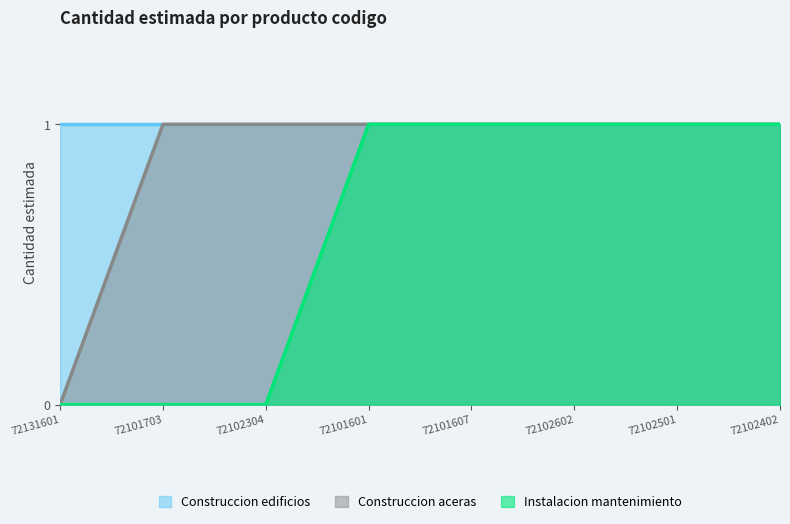

Which series has the largest total across all categories?

Construccion aceras